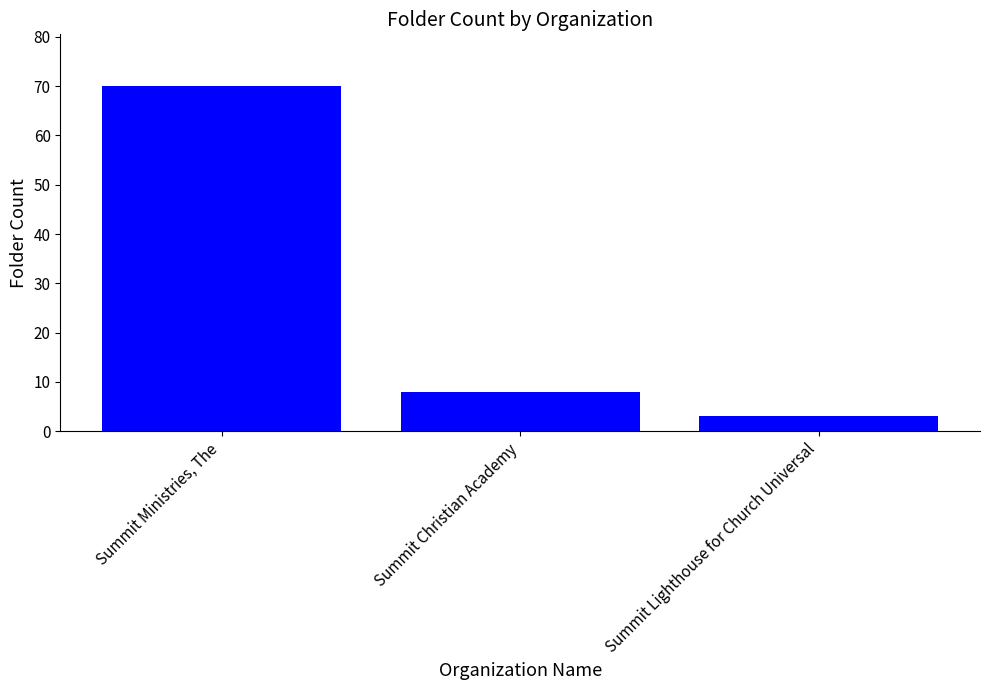

The chart shows a value of 70 at Summit Ministries, The. True or false?

True